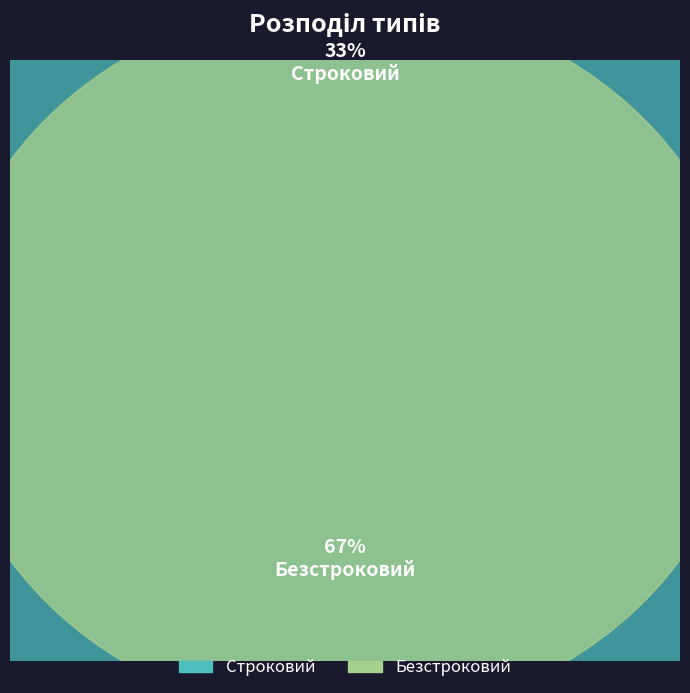

How many slices are in this pie chart?

2